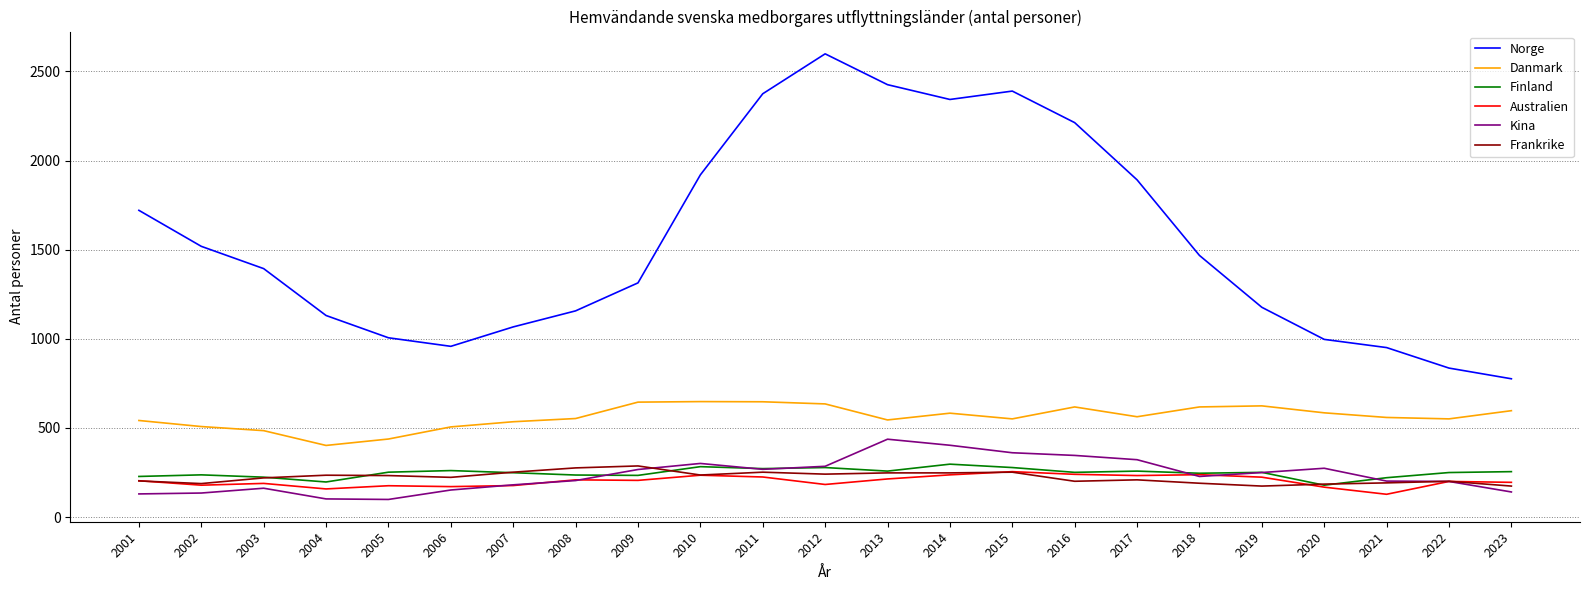

True or false: Kina and Norge intersect in this chart.

False